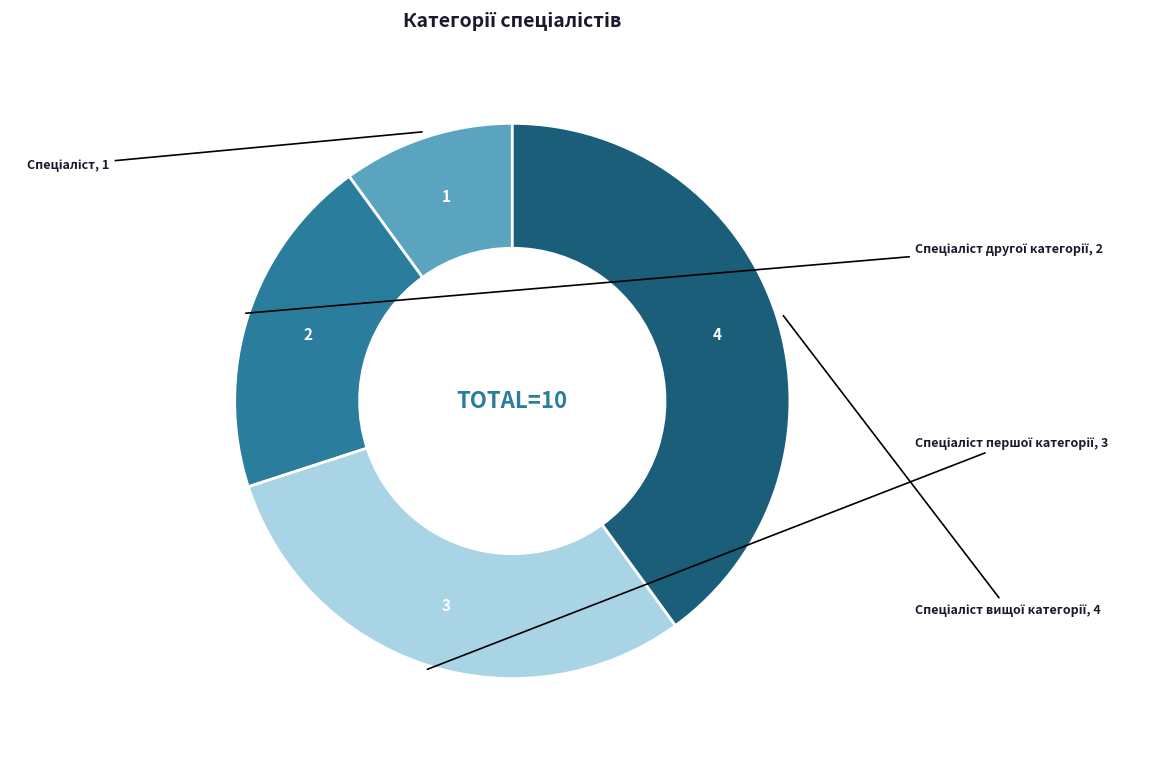

Is there any slice that represents more than half of the pie?

No